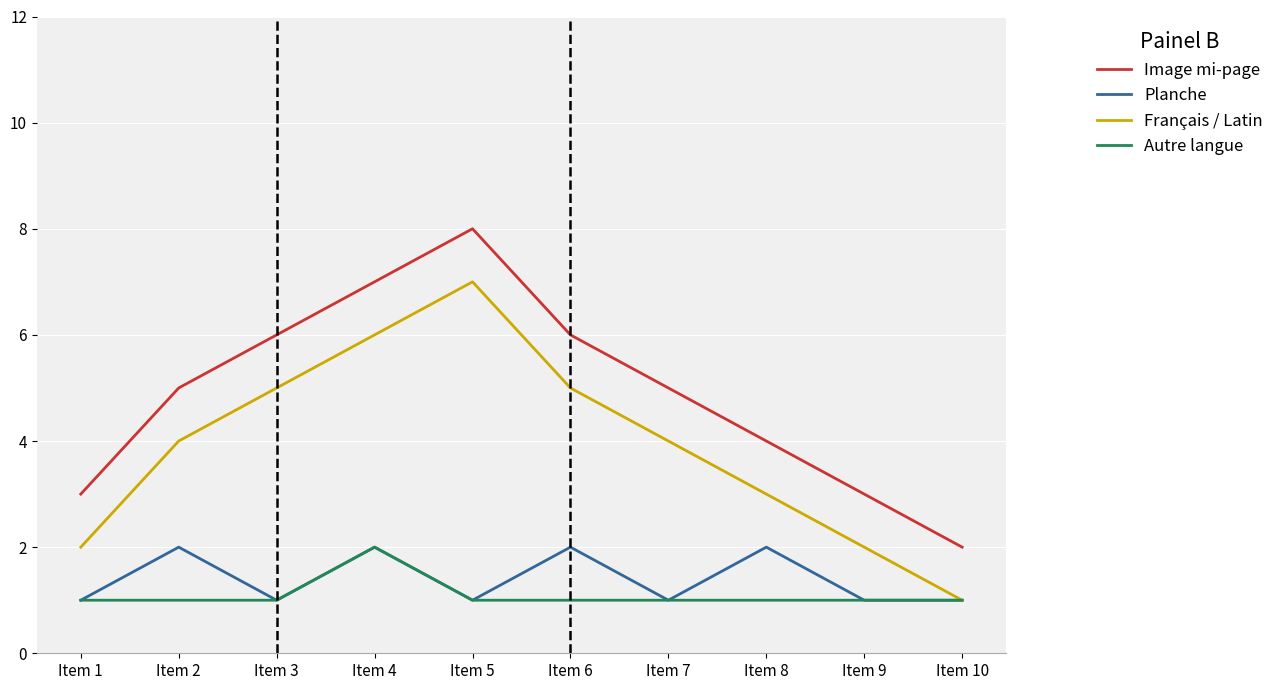

The value of Planche at Item 5 is 1. True or false?

True